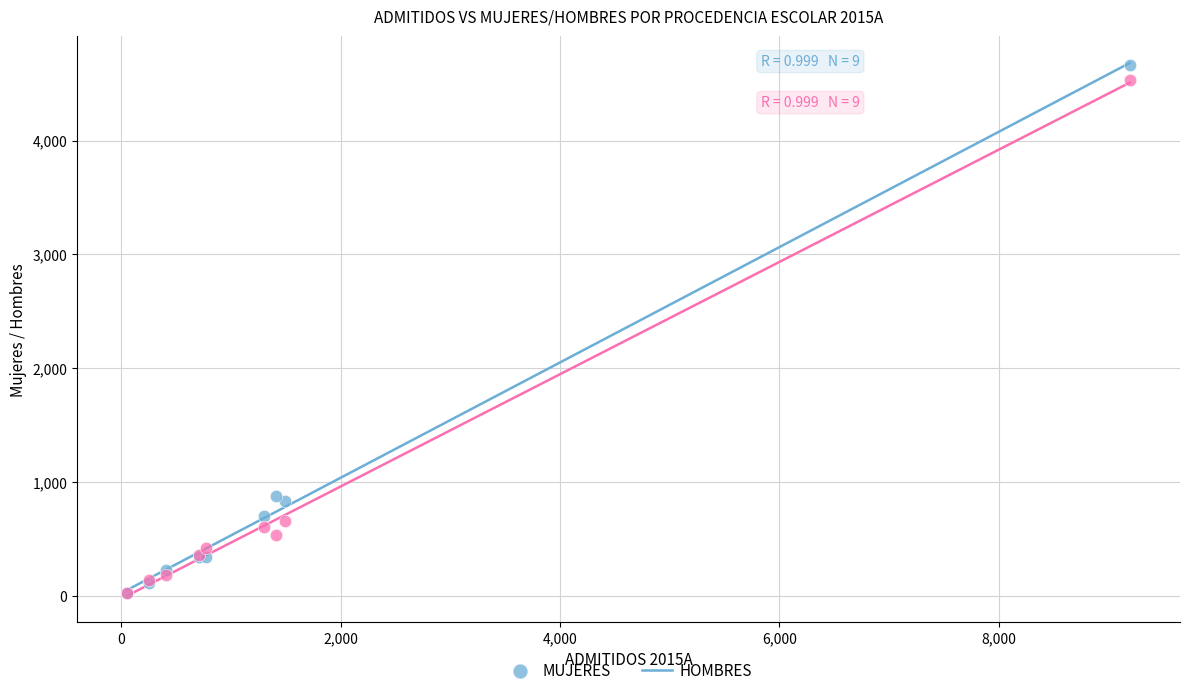

Which series reaches the maximum Y coordinate?

MUJERES